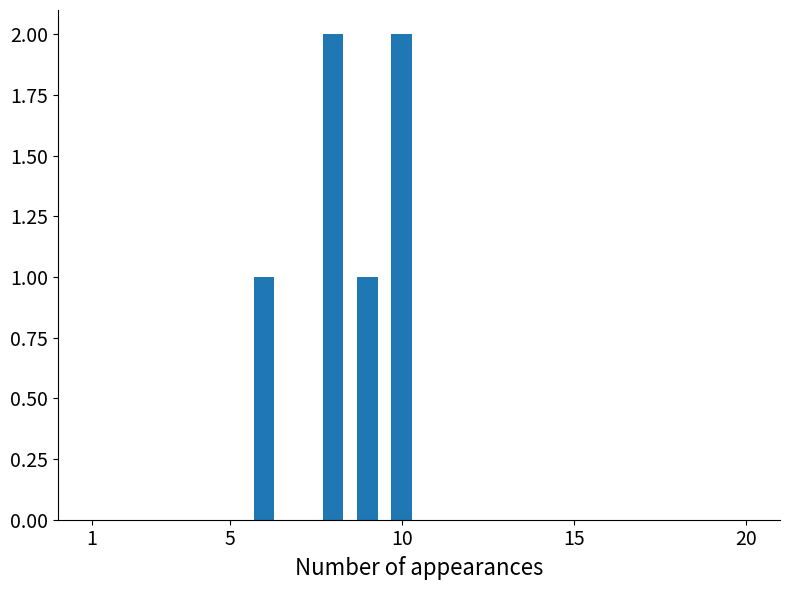

What is the sum of all values?

6